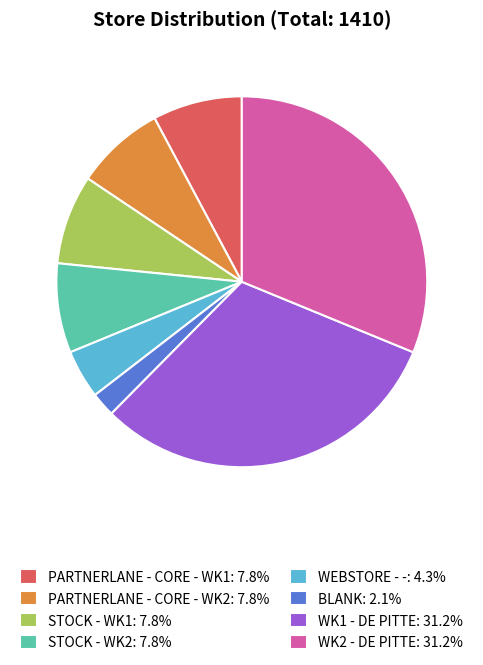

Is there any slice that represents more than half of the pie?

No